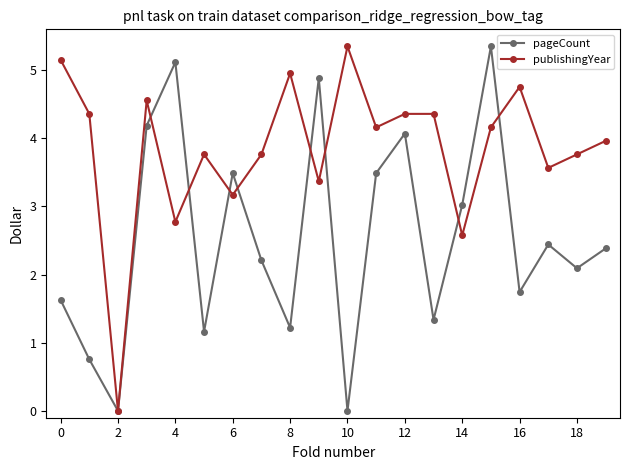

At how many categories does at least one series exceed 1?

19